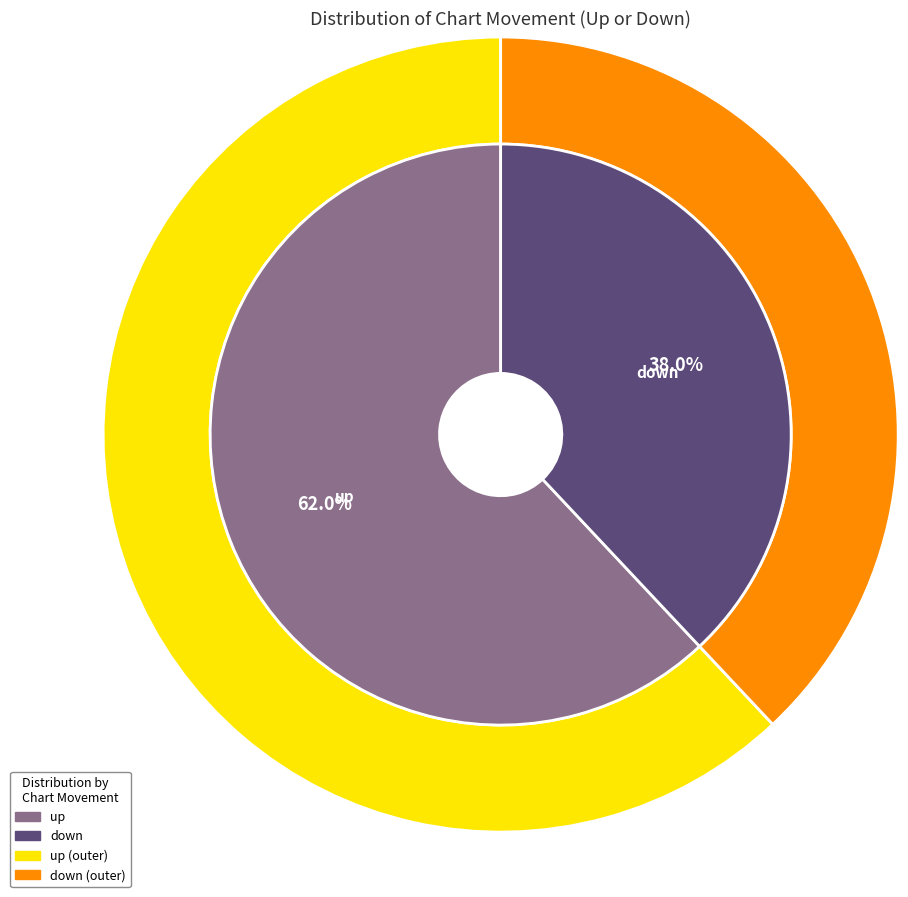

Rank the categories by value from lowest to highest.

down, up